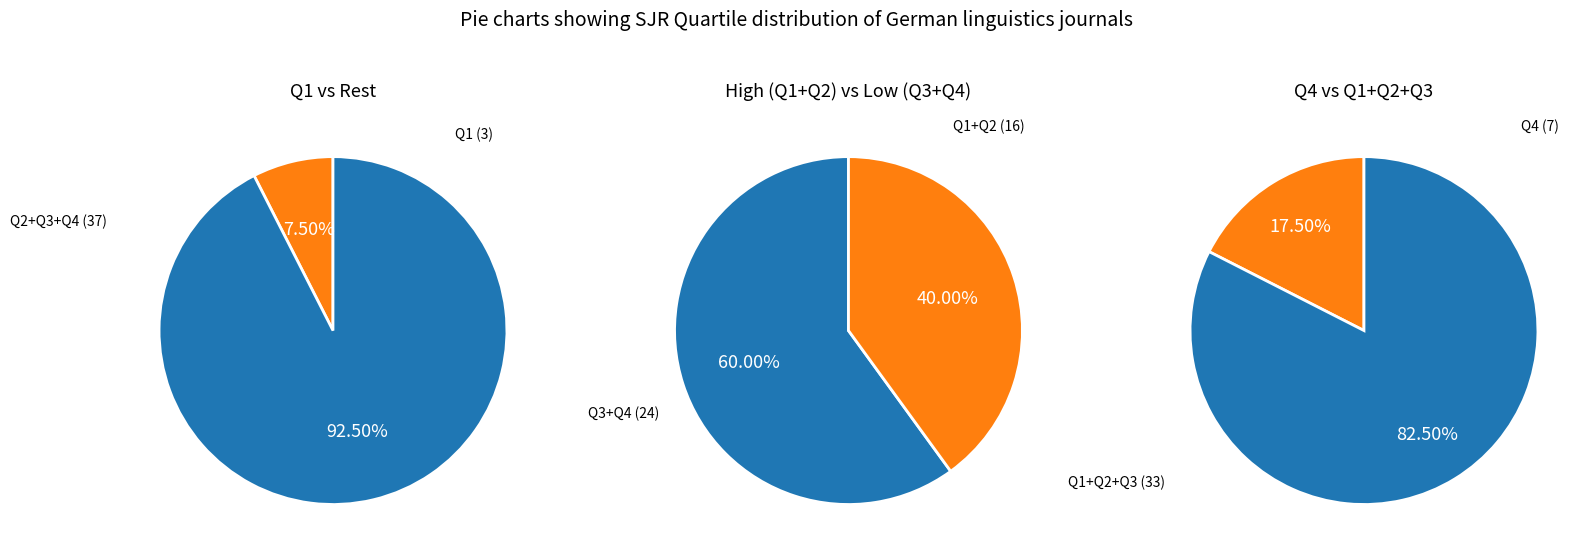

Which slice is the smallest?

Q1